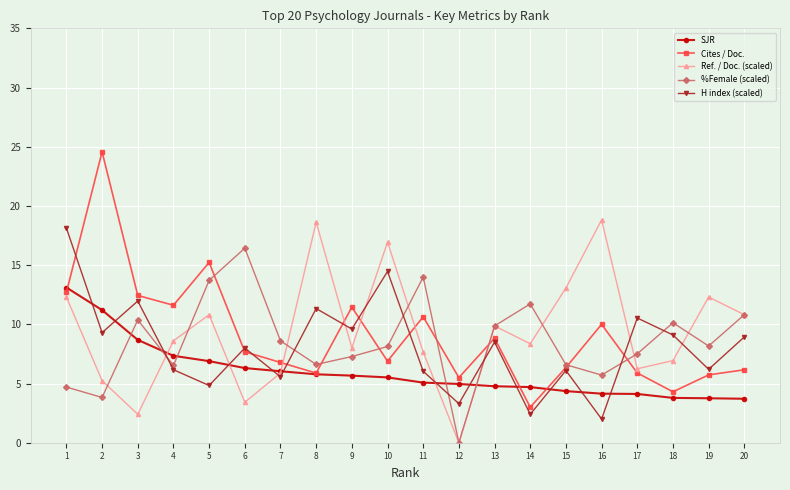

What value does the SJR series have at 18?

3.8